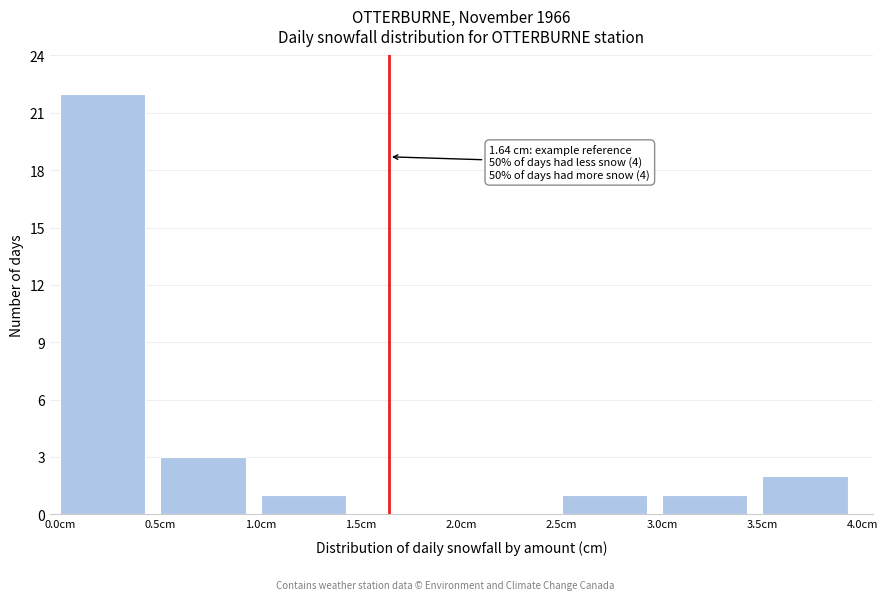

Which range on the x-axis has the tallest bar?

0.0 to 0.5